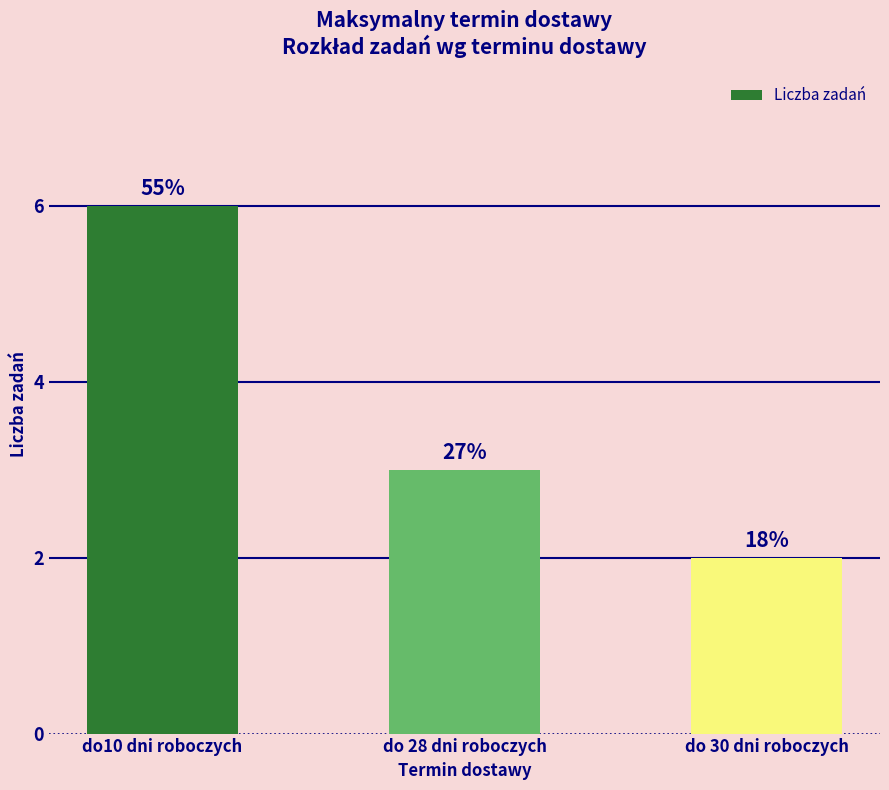

At which label is the value closest to 4?

do 28 dni roboczych